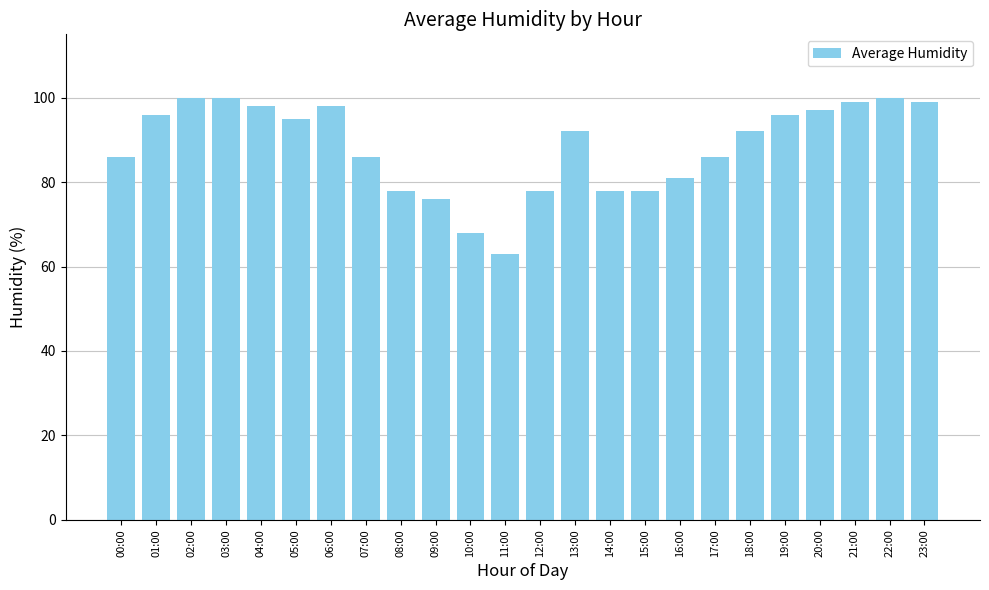

What is the change in value from 11:00 to 13:00?

+29